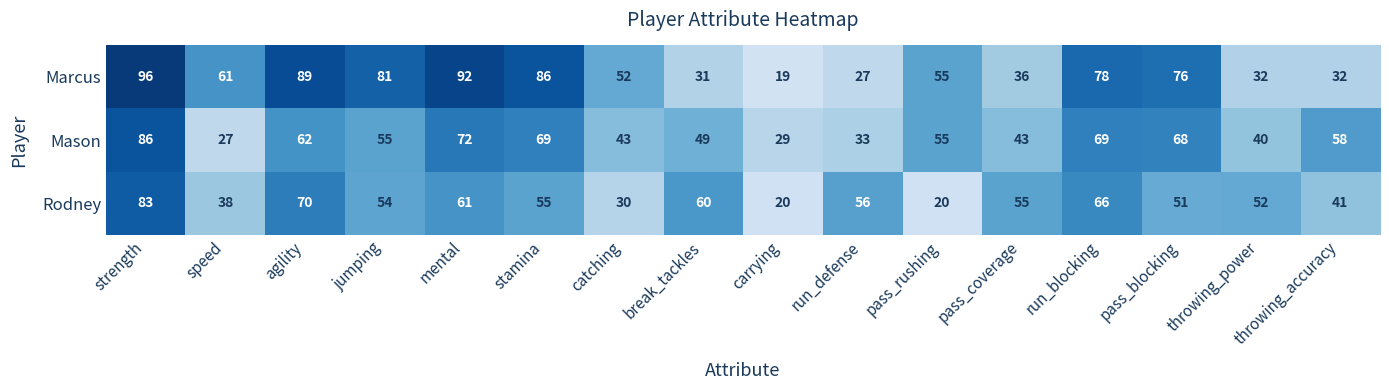

The value of Rodney at mental is 26. True or false?

False